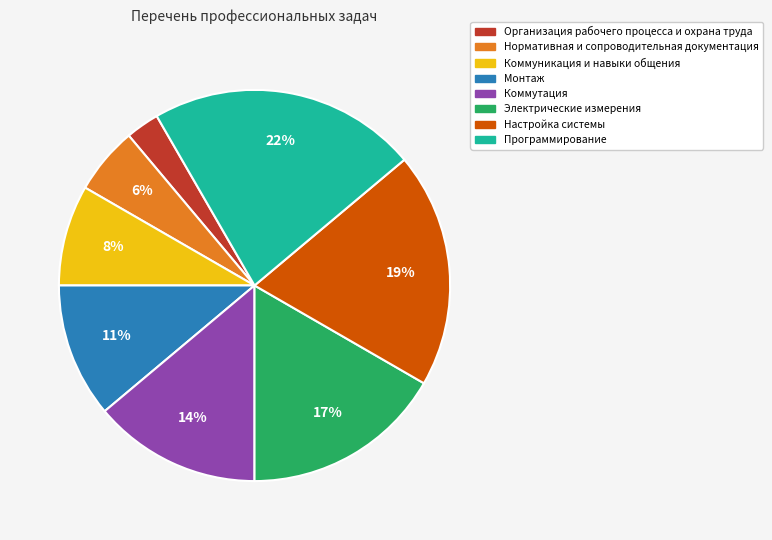

Does Нормативная и сопроводительная документация represent more than half of the total?

No